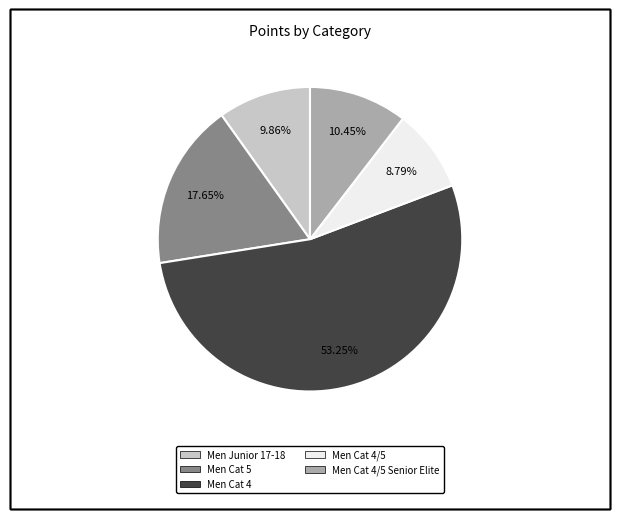

Is there a majority slice in this chart?

Yes